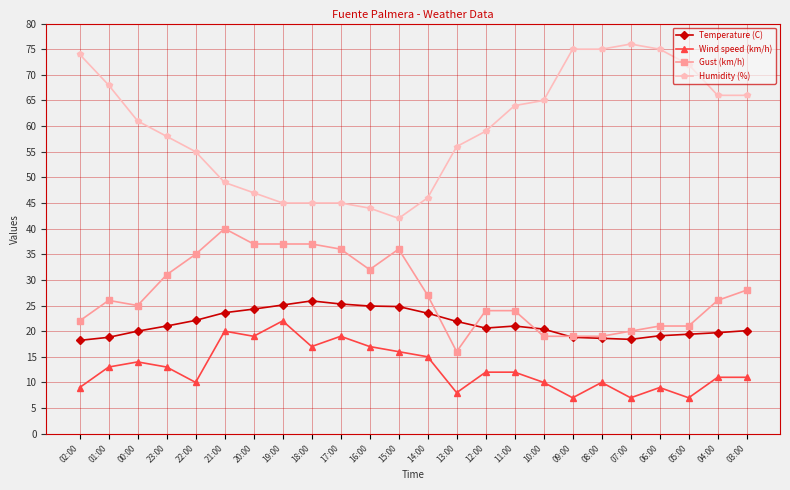

True or false: Temperature (C) and Humidity (%) cross at least once.

False